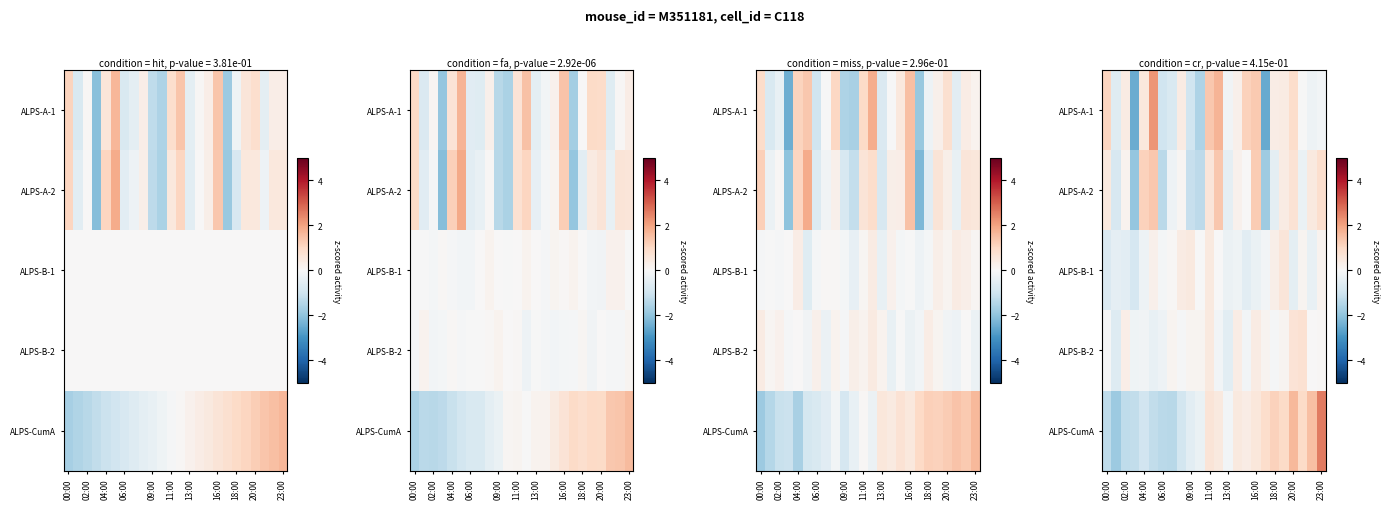

What is the minimum value shown in the chart?

-2.5